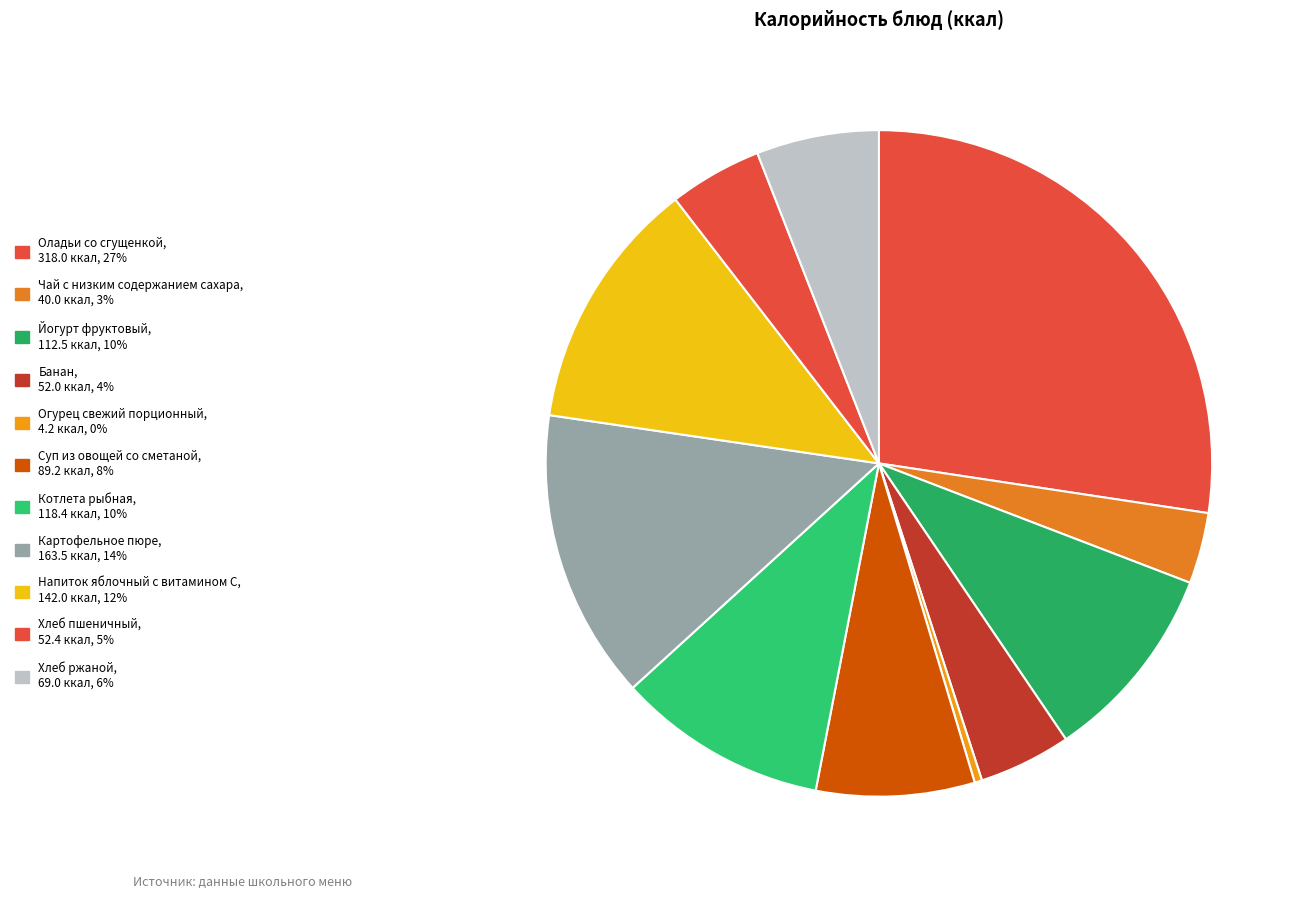

Is there a majority slice in this chart?

No